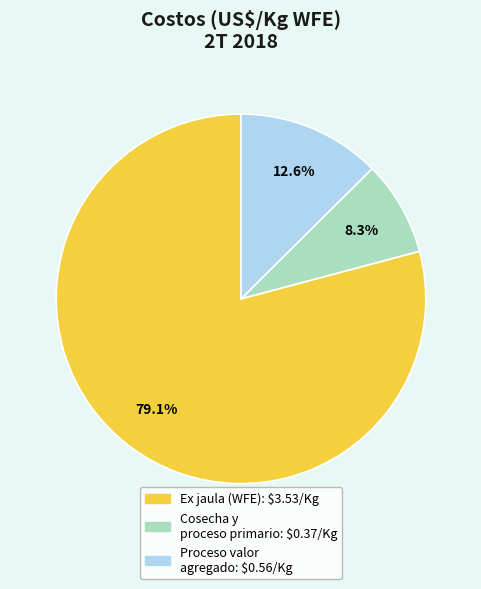

Does any single category account for the majority?

Yes